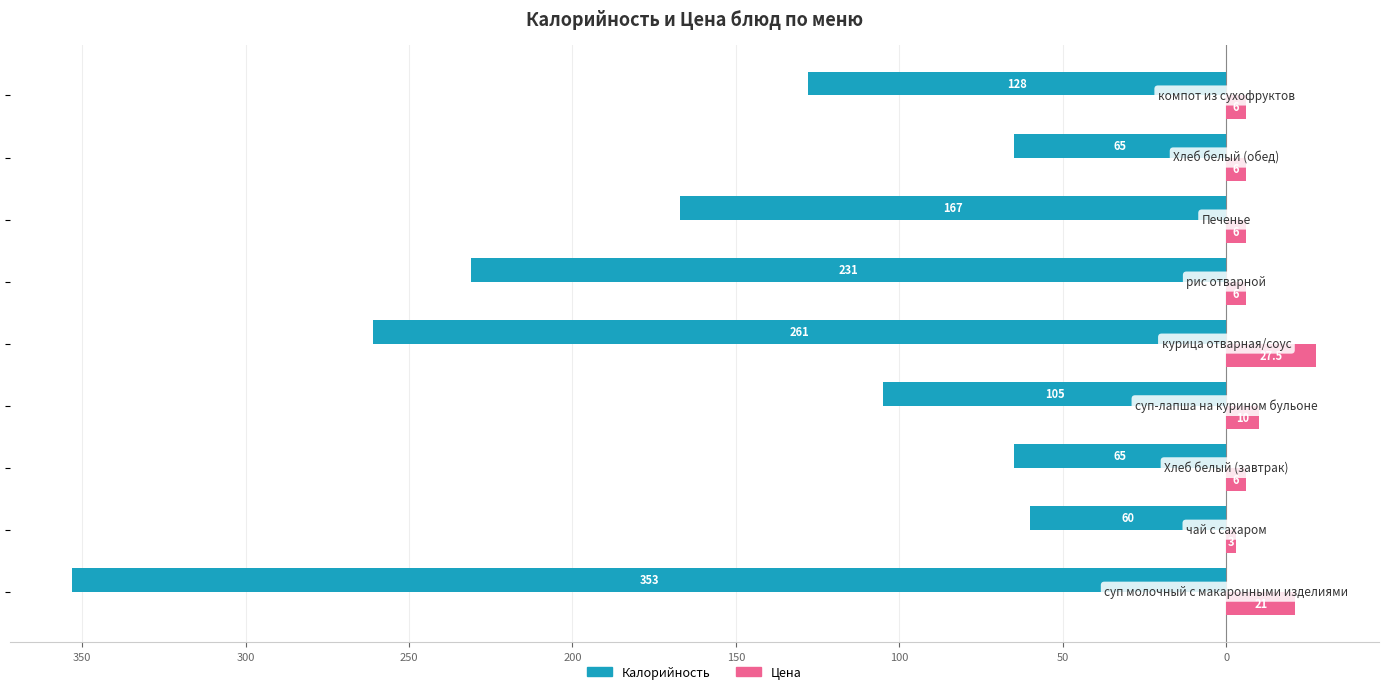

What is the value of the Цена bar at the 1st from the left?

21.0